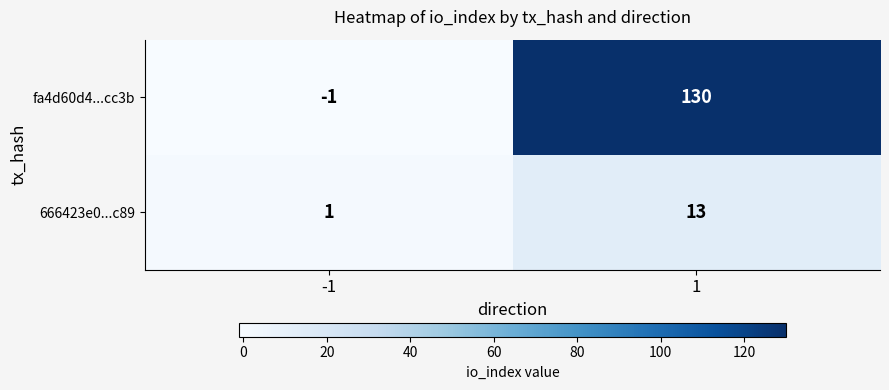

What is the sum of all 666423e0...c89 values?

14